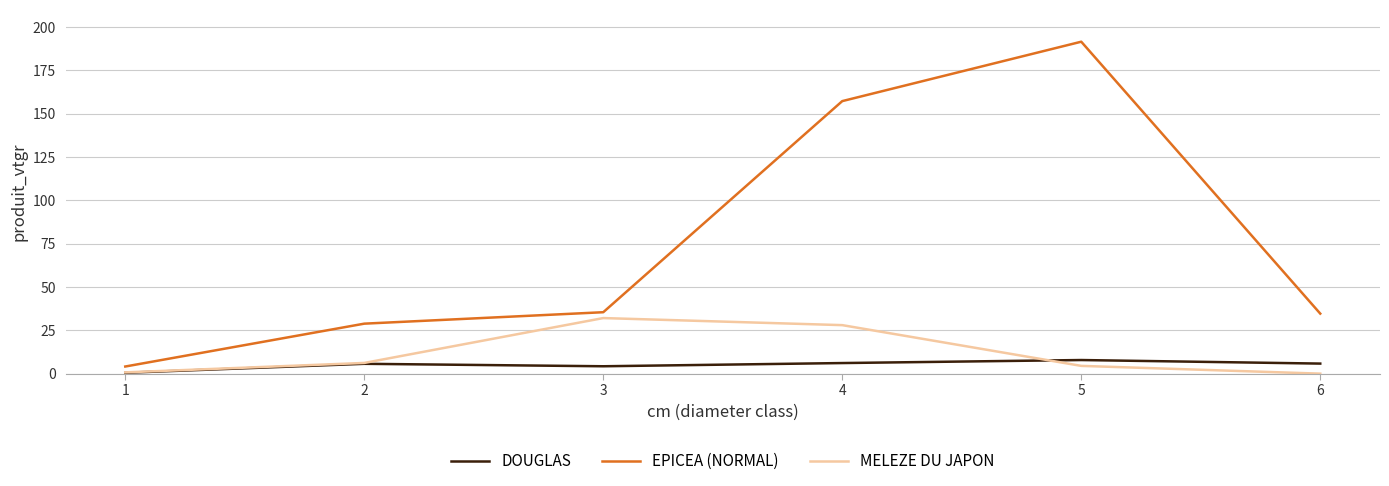

What is the sum of the MELEZE DU JAPON values at 5 and 6?

4.5